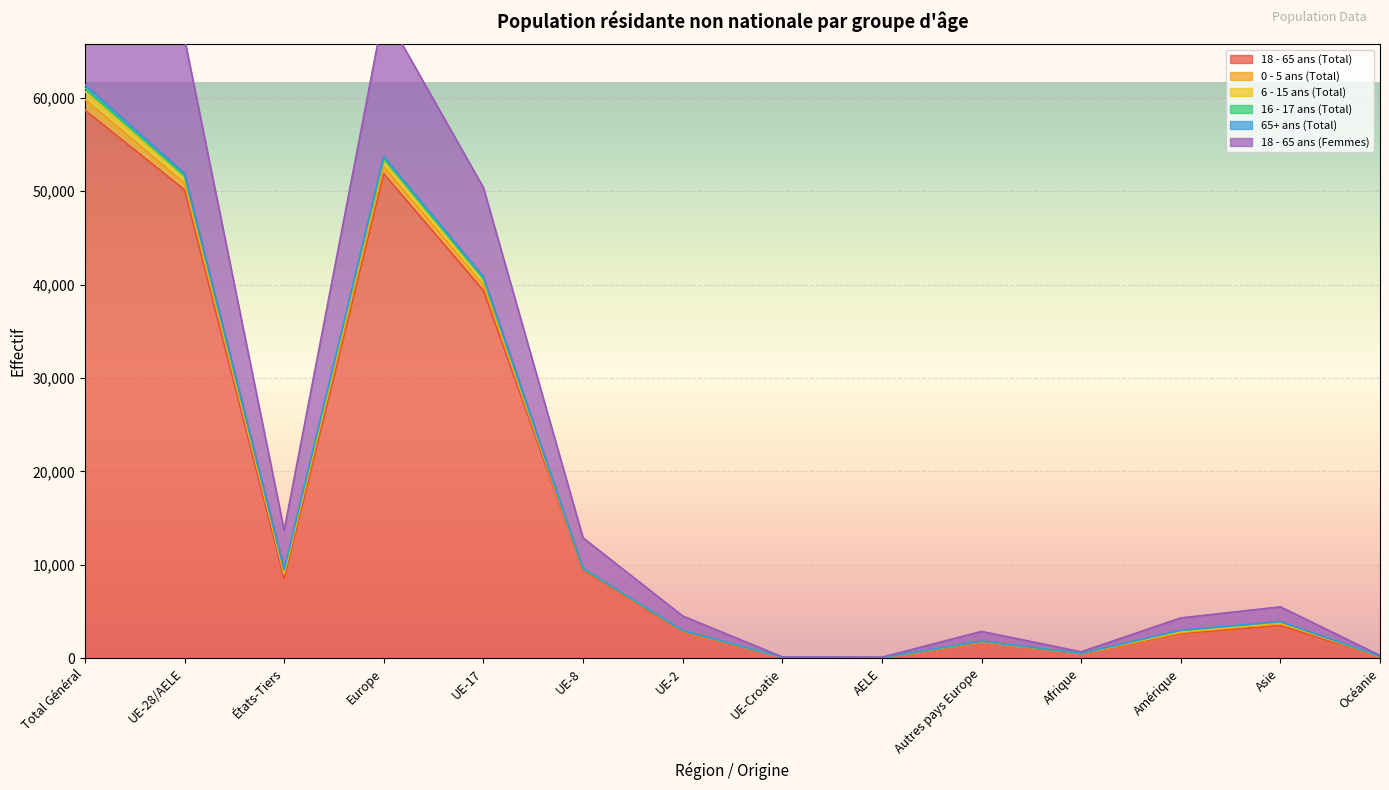

What is the minimum value shown in the chart?

70